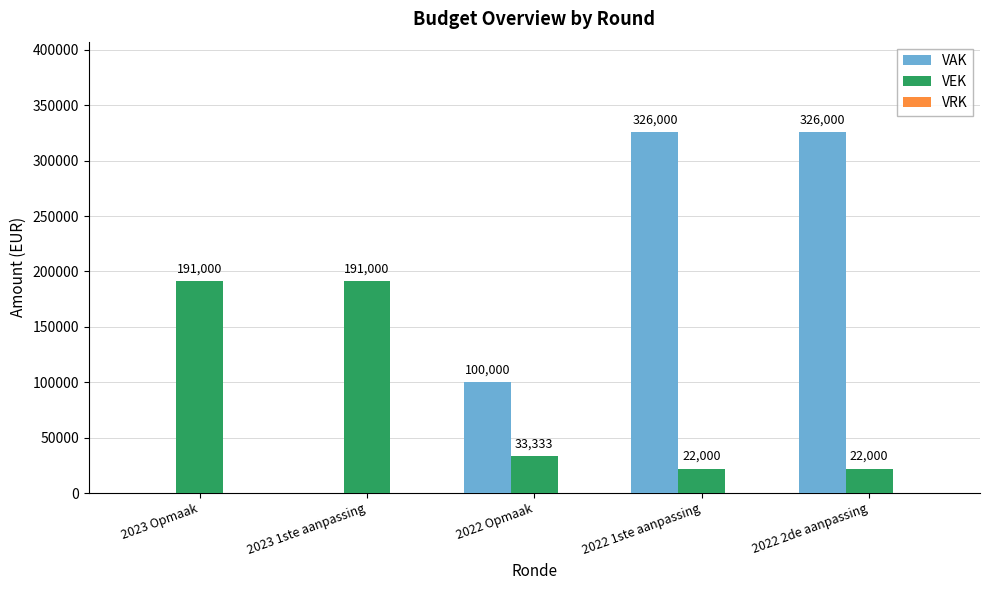

How many groups of bars are there?

5